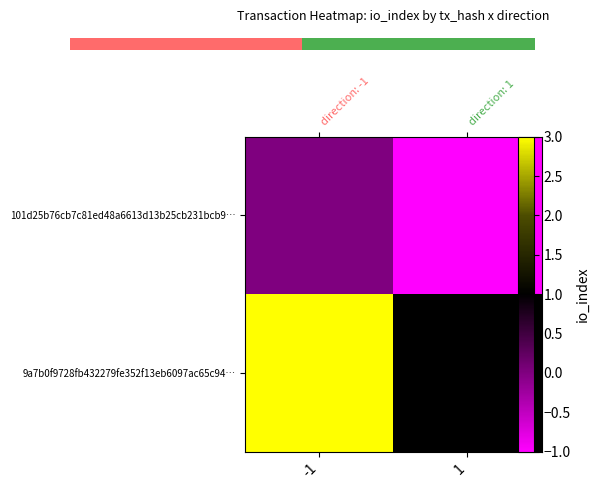

How many series are shown in this chart?

2